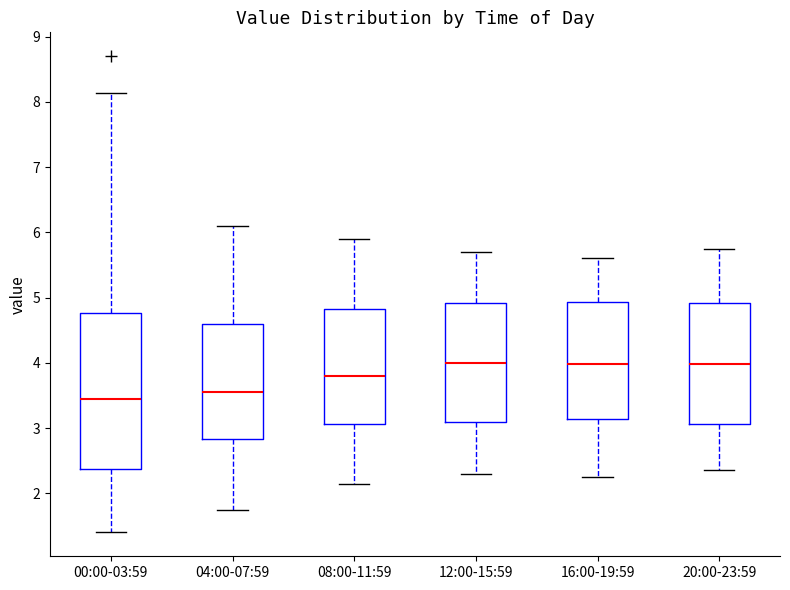

Where does the median line of the box for 00:00-03:59 sit on the y-axis? The values are not printed on the chart, so give them approximately, as read against the axis.

3.5